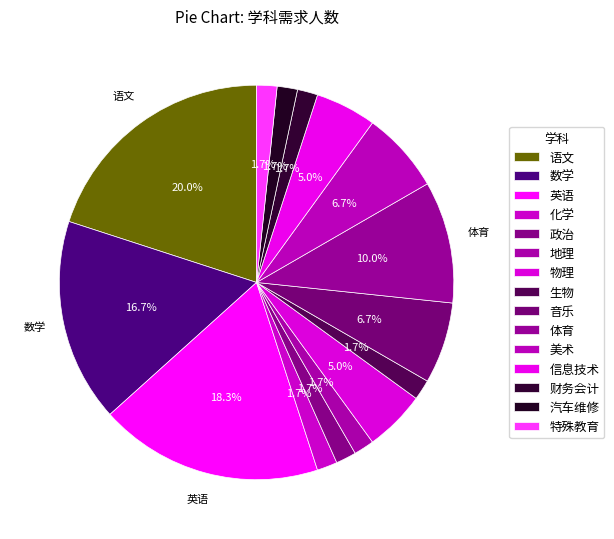

To the nearest percent, what portion does 数学 represent?

17%